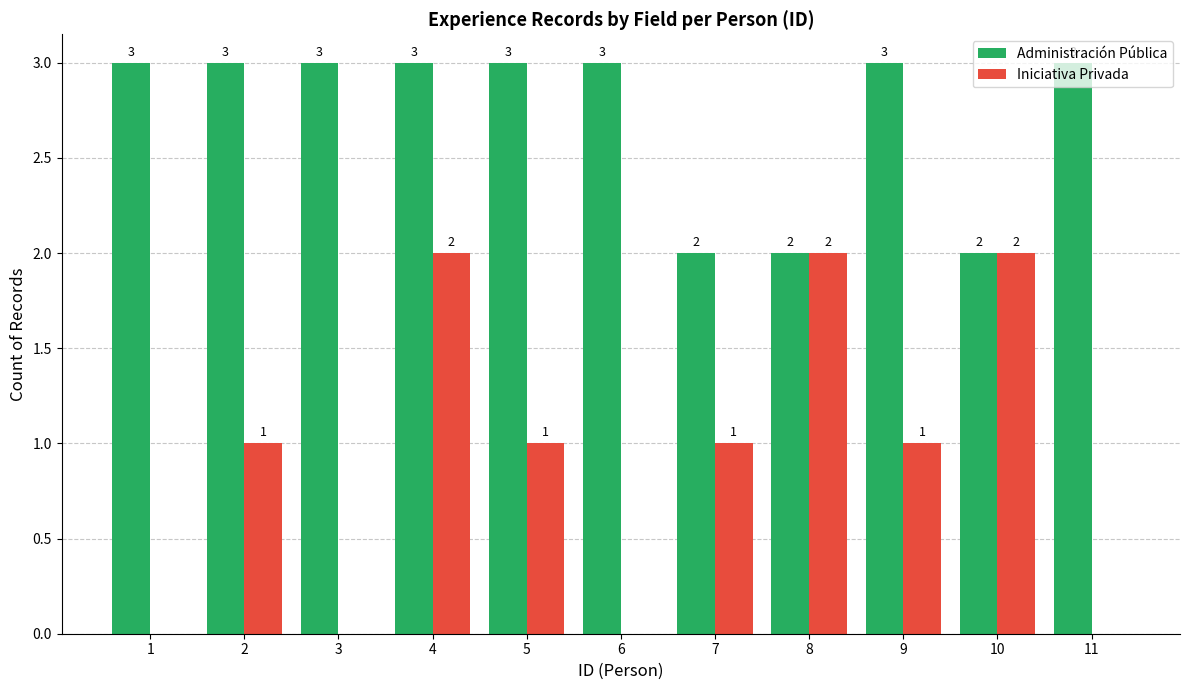

What is the total value across all series at 3?

3